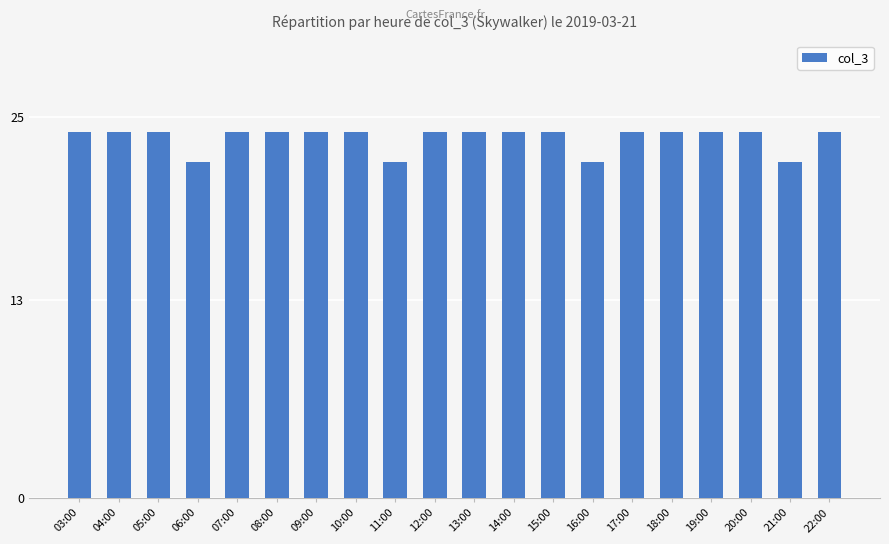

What is the smallest value displayed?

22